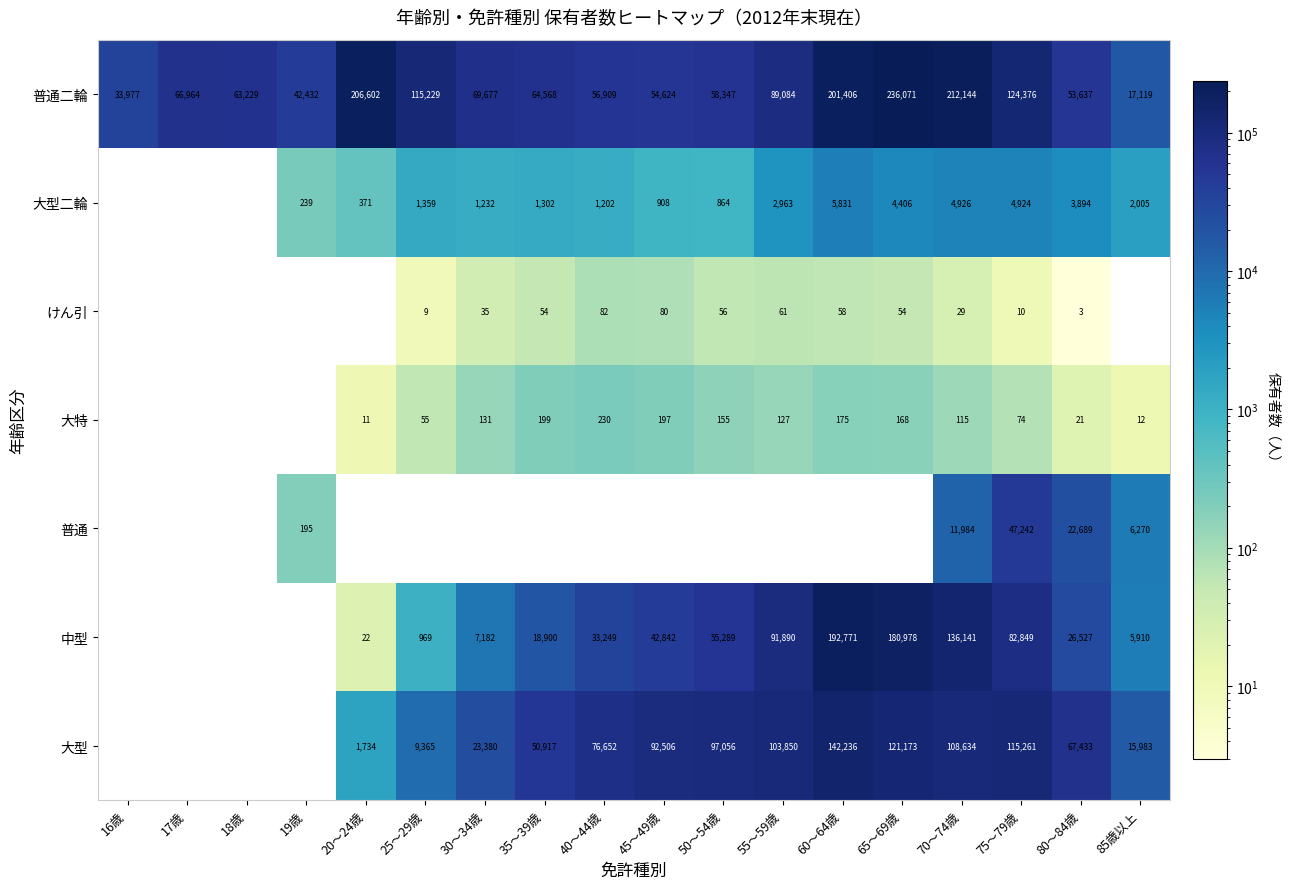

At which label is 普通二輪 closest to 126595?

75～79歳